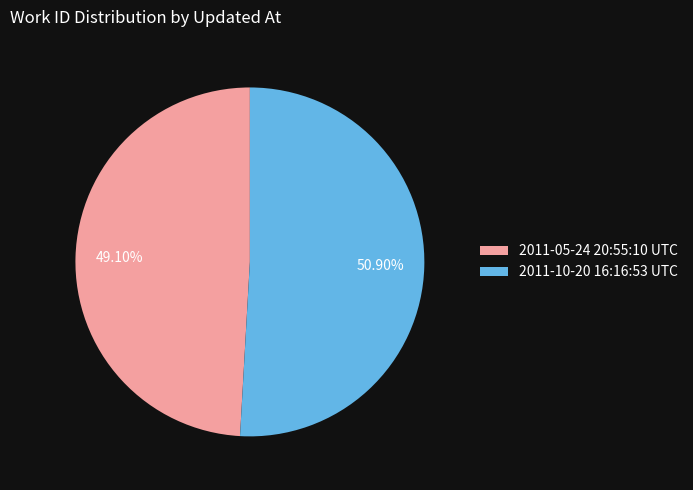

To the nearest percent, what percentage of the pie is 2011-10-20 16:16:53 UTC?

51%